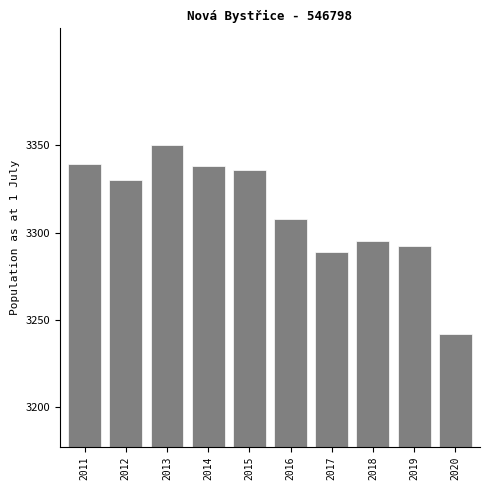

Reading left to right, what are all the values shown in this chart?

3339	3330	3350	3338	3336	3308	3289	3295	3292	3242